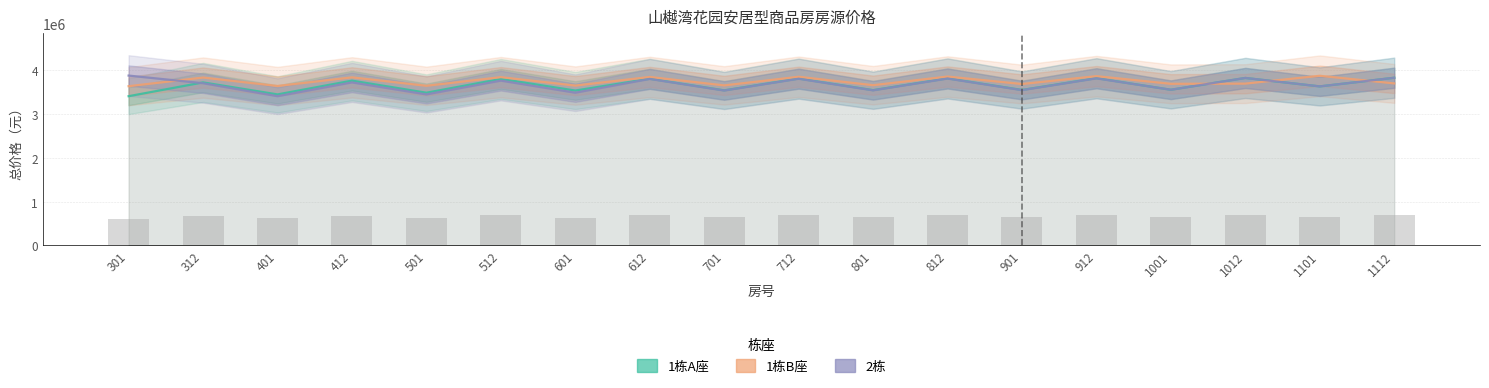

Which series has the largest range (max minus min)?

2栋